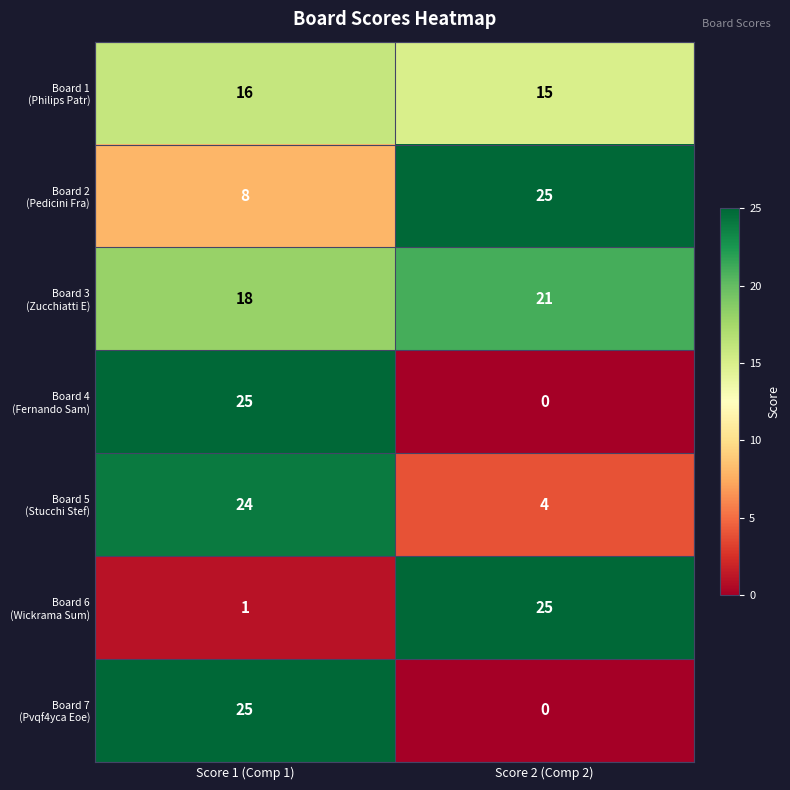

What is the spread (max minus min) of values at Score 1 (Comp 1)?

24